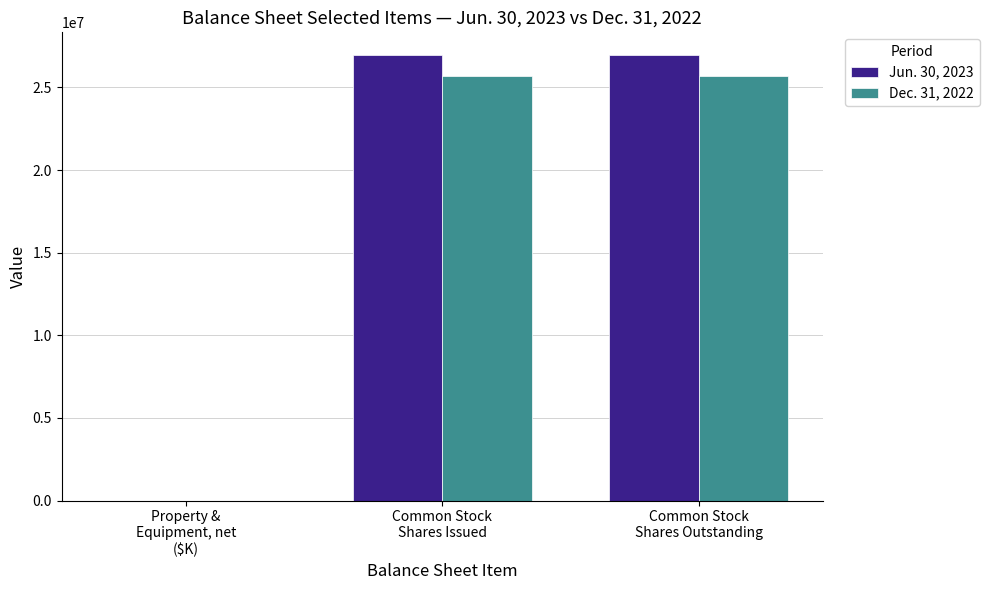

Count the Dec. 31, 2022 values in the range 487 to 25674823.

3